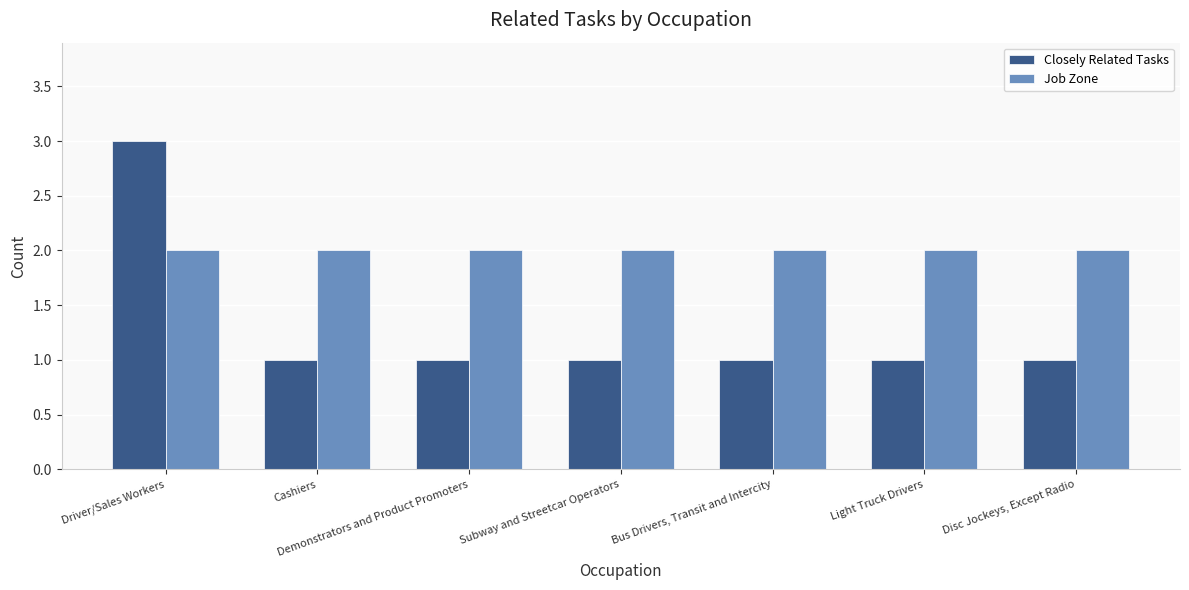

What are all the series names shown in the legend?

Closely Related Tasks, Job Zone